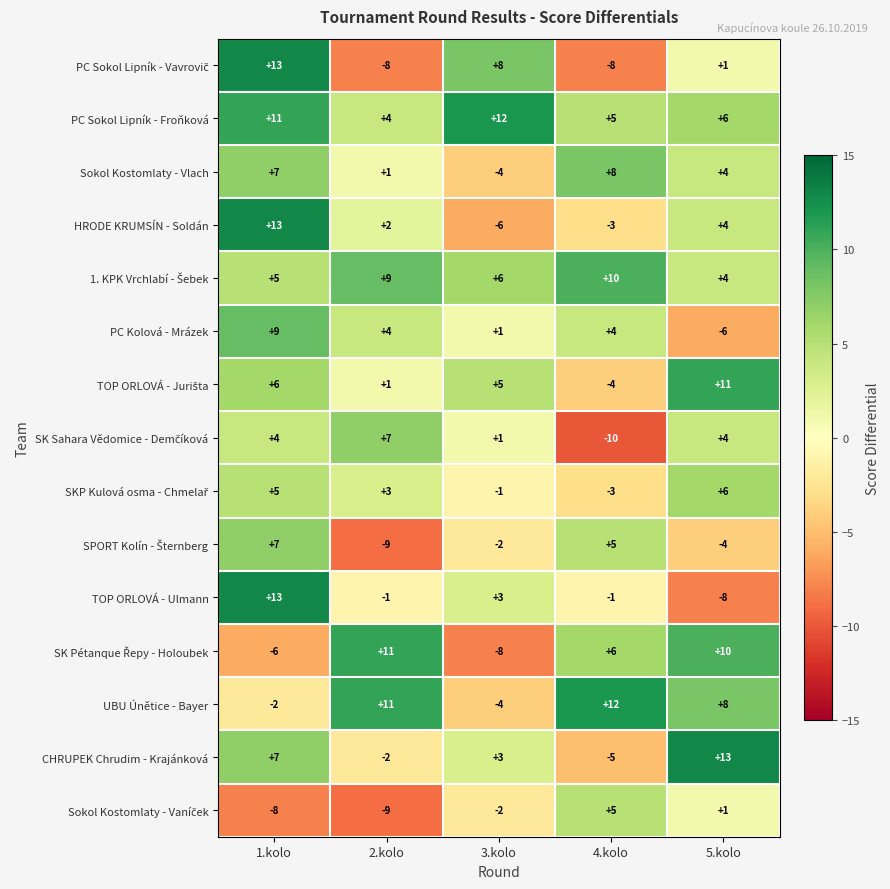

What is the total value across all series at 3.kolo?

12